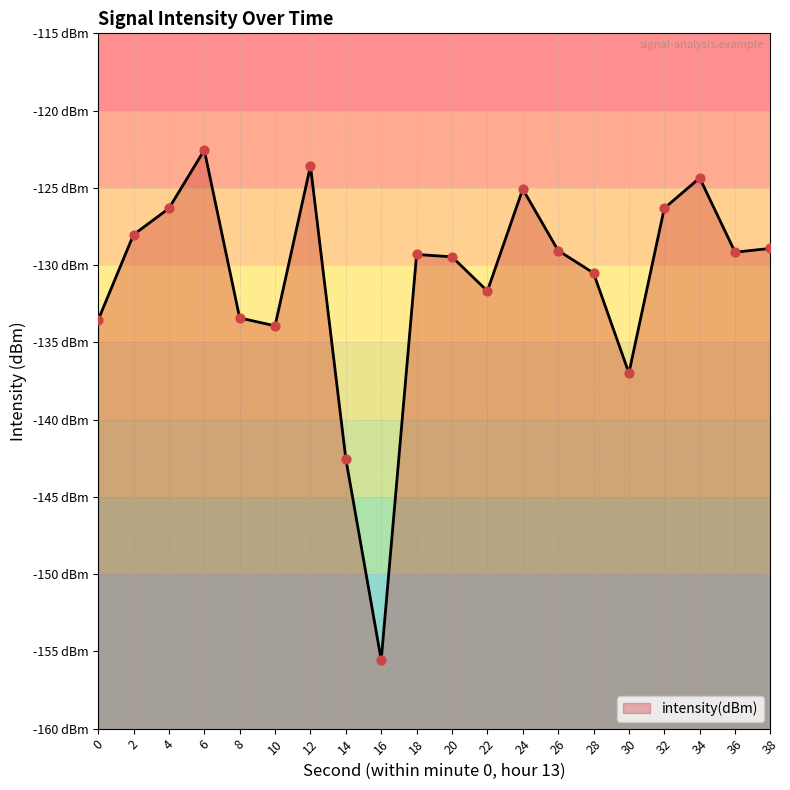

What is the change in value from 0 to 34?

+9.2